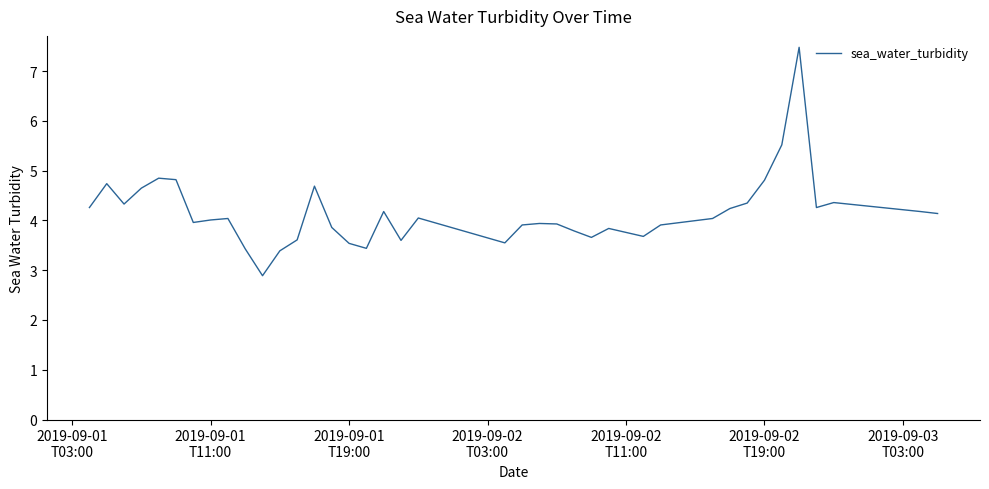

What is the smallest value displayed?

2.9